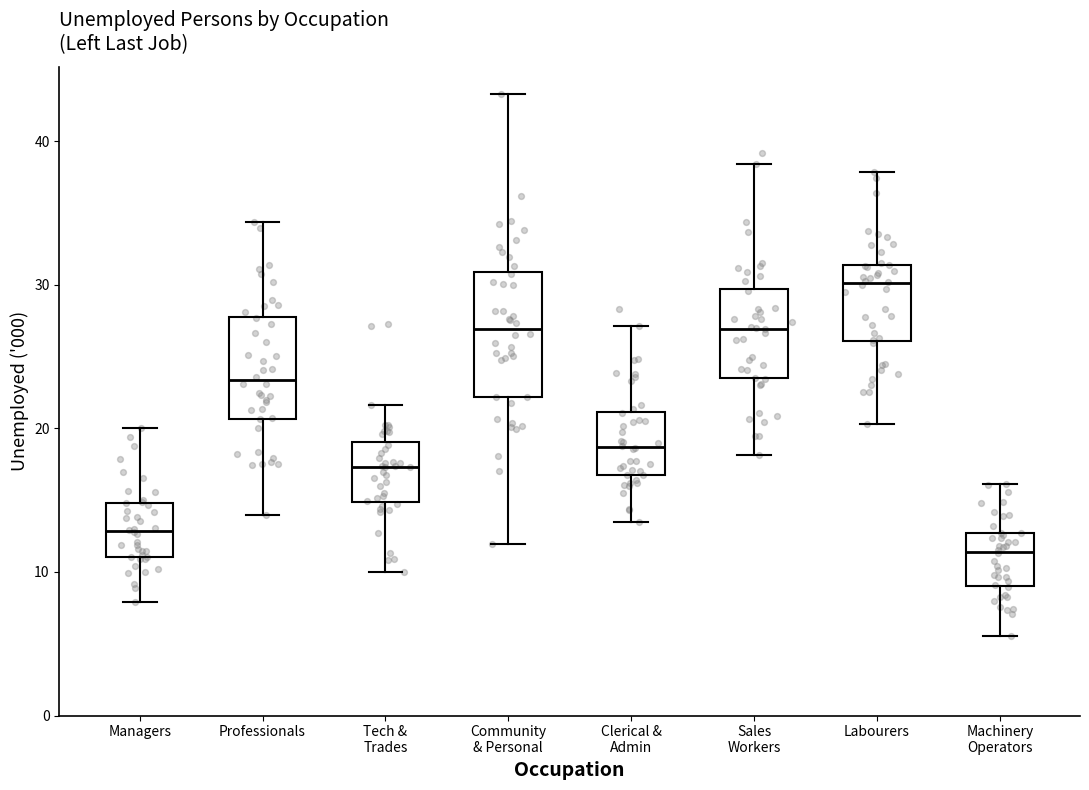

Which box's median line is the lowest?

Machinery Operators